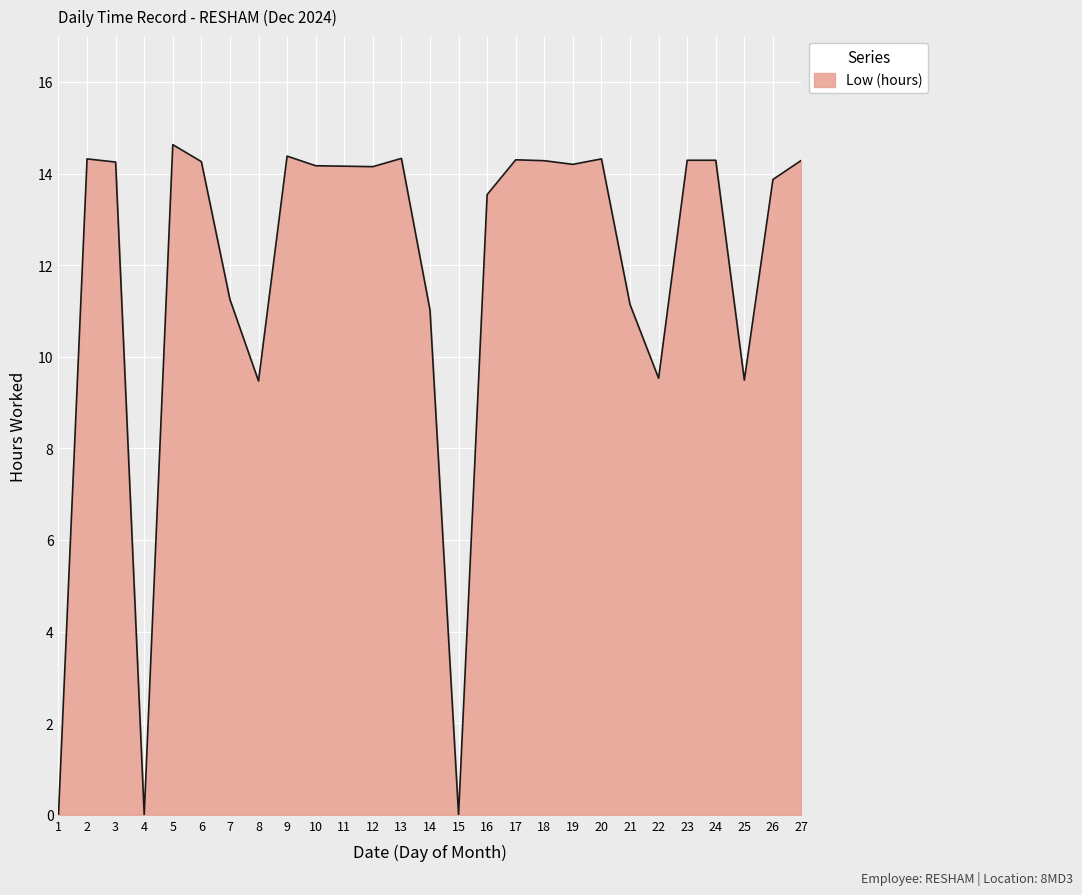

What is the difference between the maximum and minimum values?

14.6